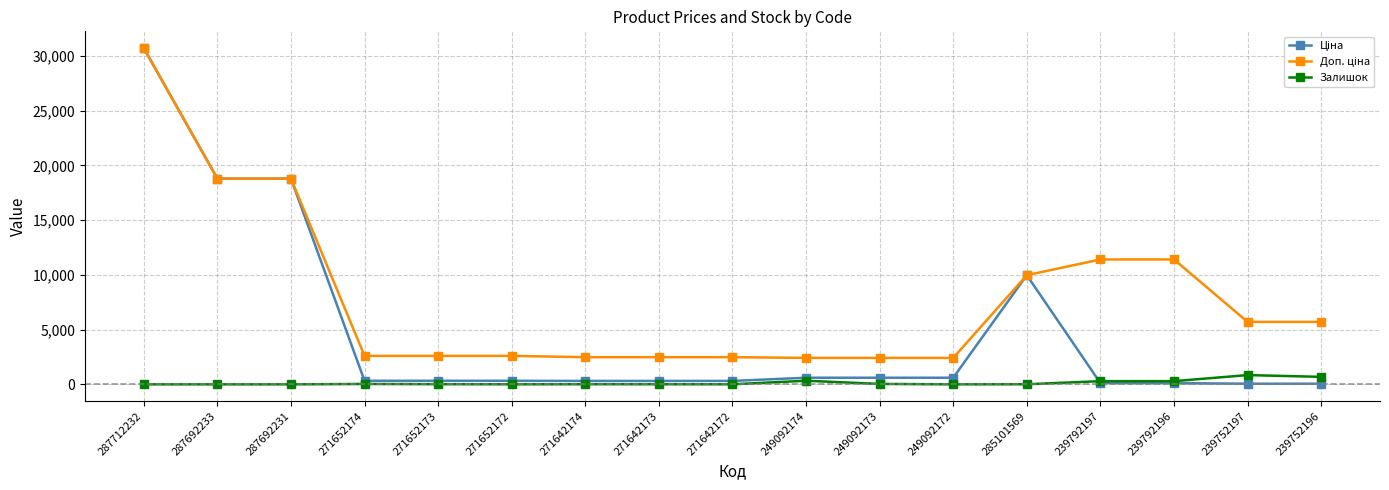

What position from the left is 271642172?

9